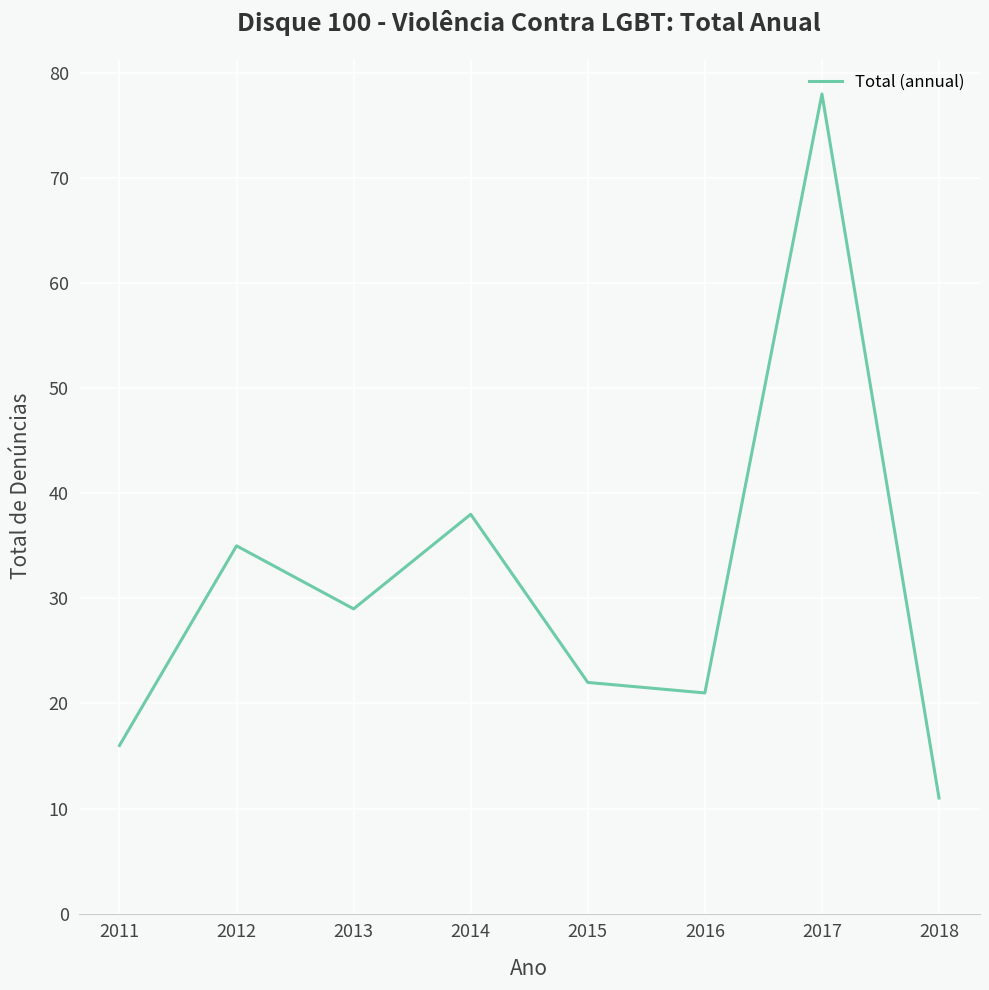

Does the chart display data point markers on the line(s)?

No